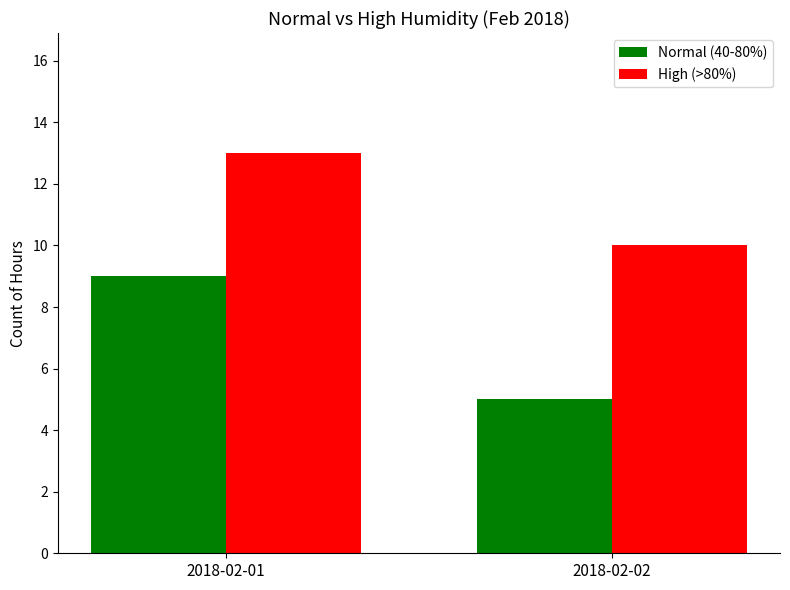

The Normal (40-80%) series shows 1 at 2018-02-02. True or false?

False